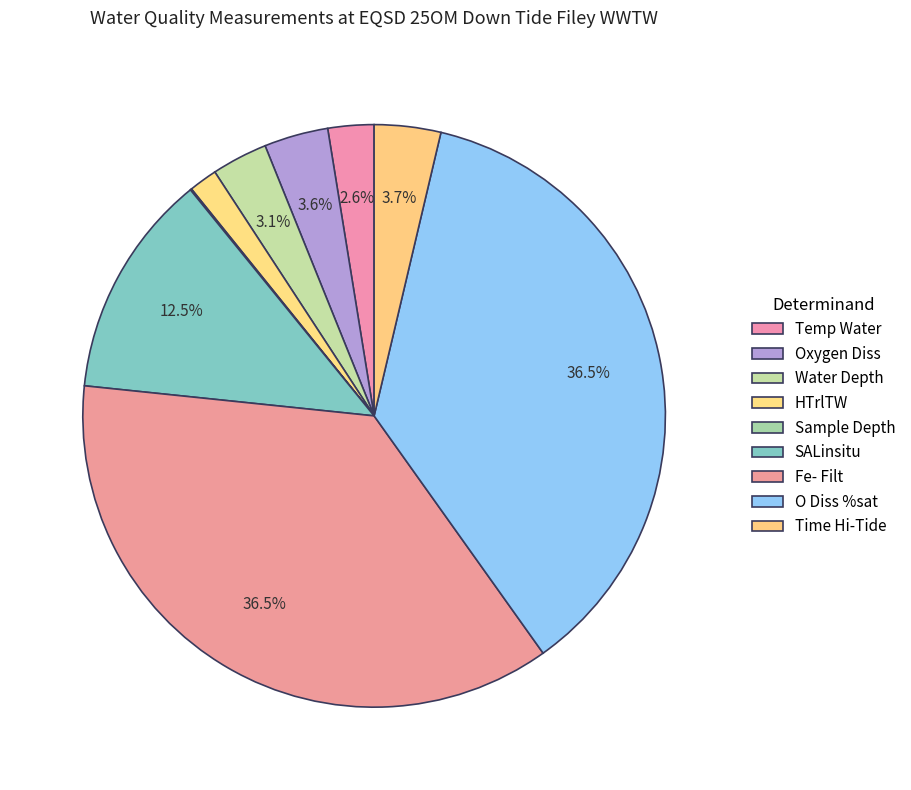

Count the number of slices in the pie.

9